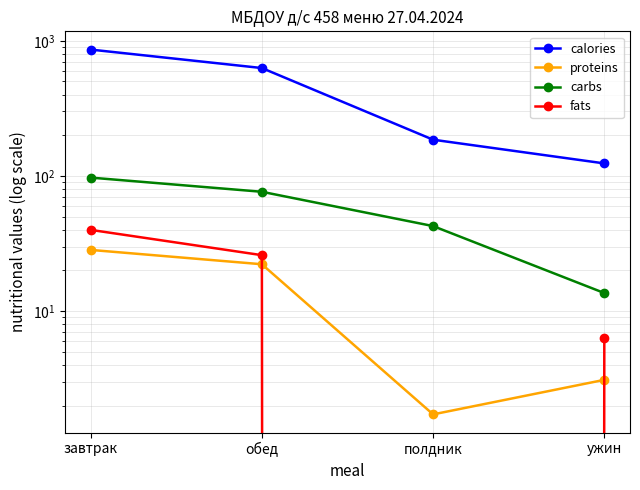

Is it true that fats equals 3.4 at ужин?

False